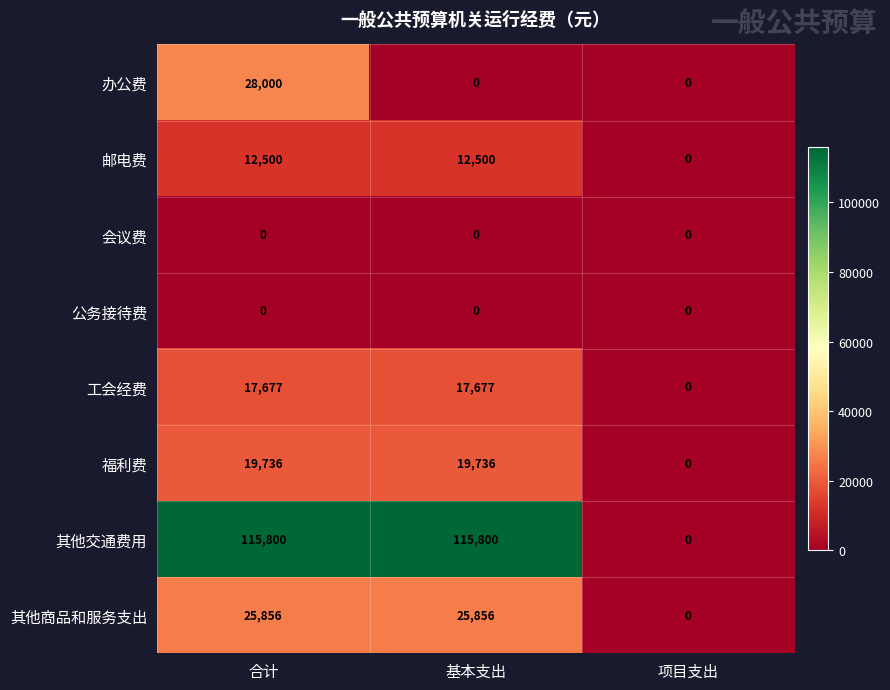

The value of 会议费 at 基本支出 is 0. True or false?

True